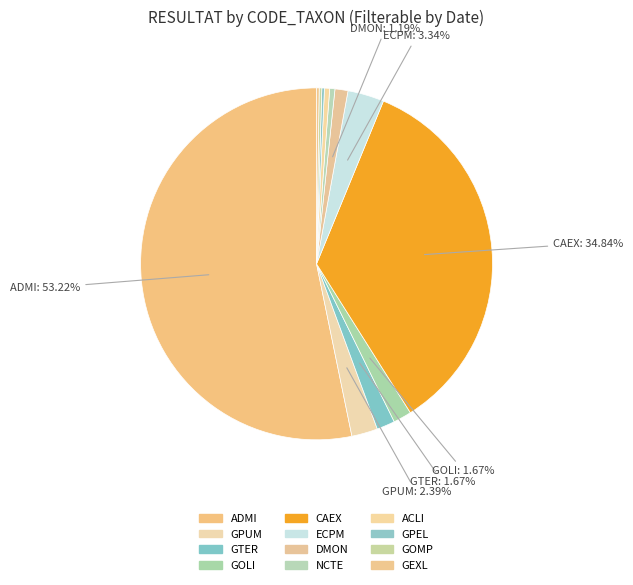

Which slice represents more than half of the pie?

ADMI